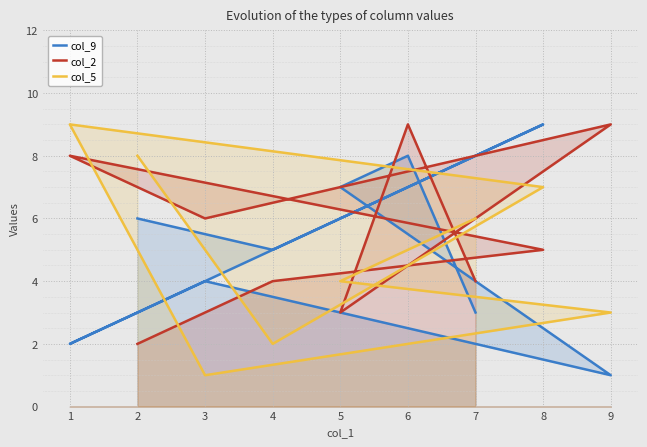

How many lines are shown in the chart?

3